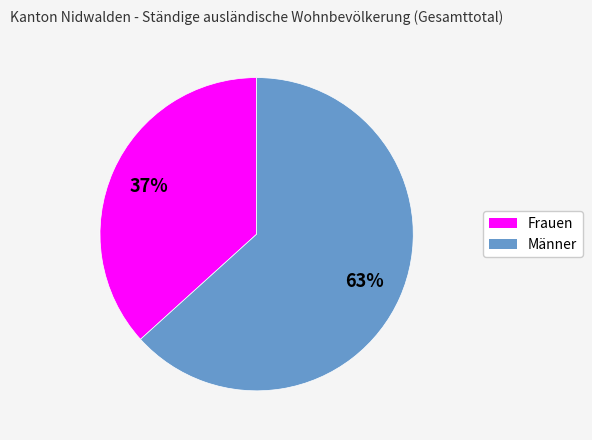

Which slice represents more than half of the pie?

Männer